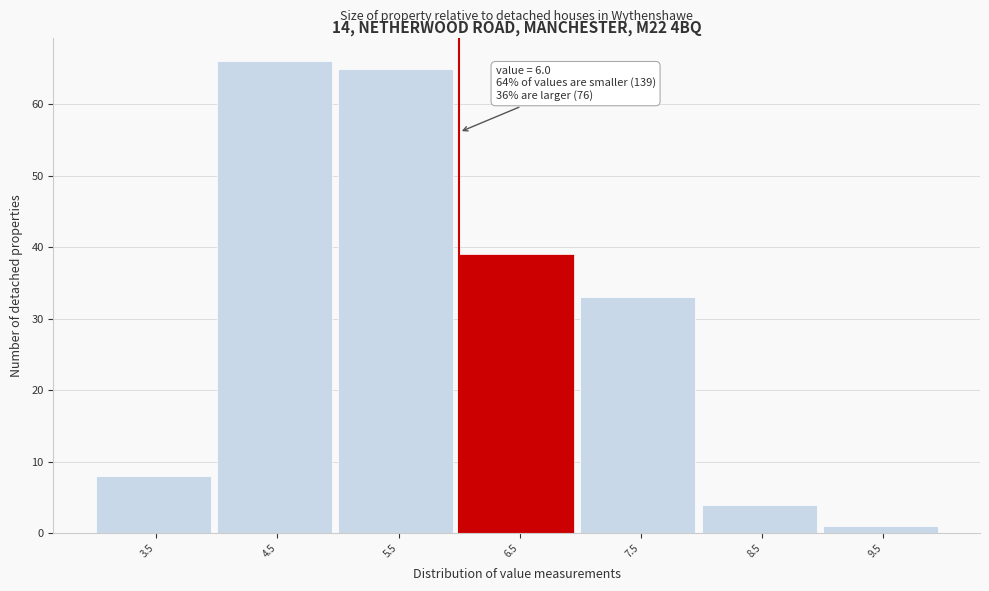

Which range on the x-axis has the tallest bar?

4 to 5